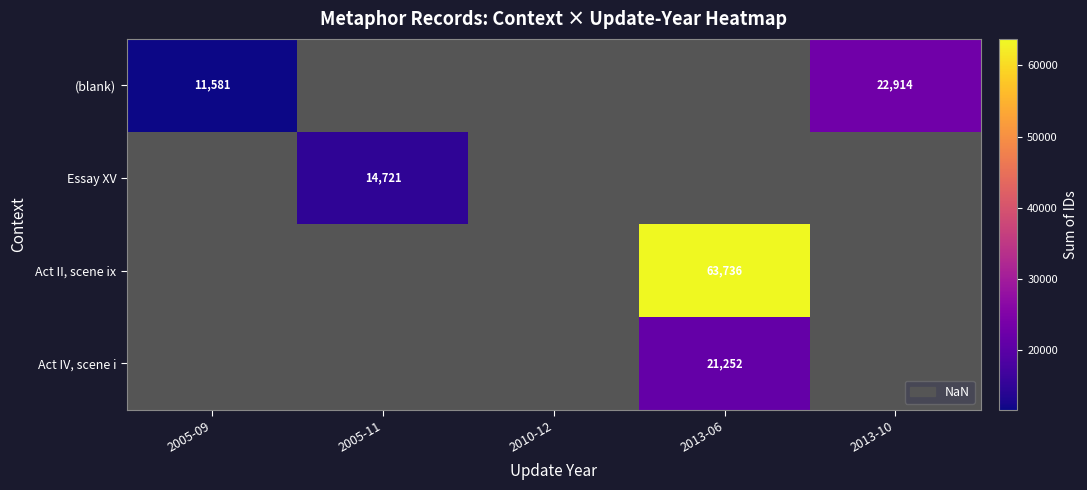

The value of Act IV, scene i at 2013-06 is 21252. True or false?

True